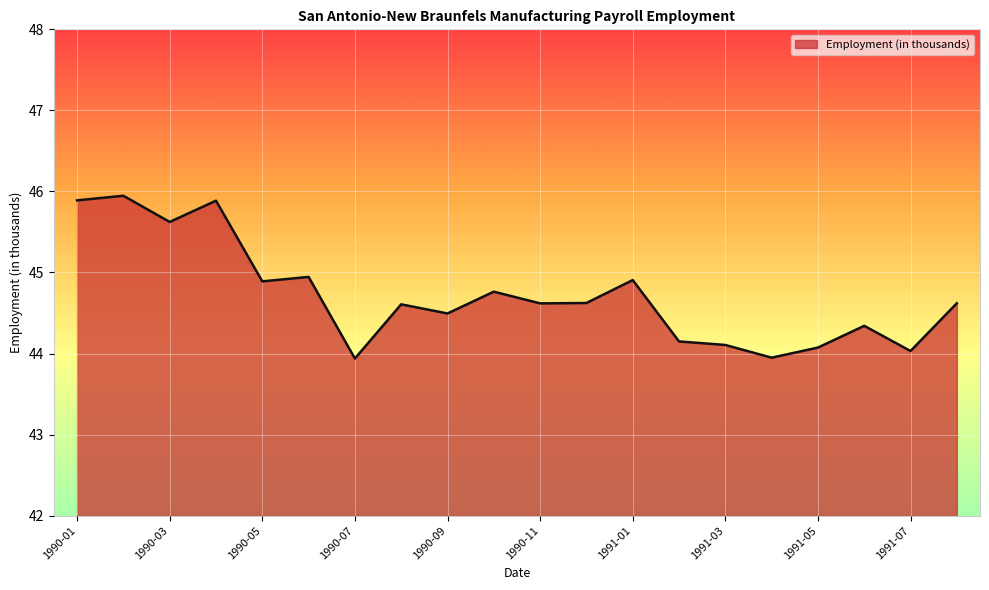

What is the smallest value displayed?

43.9